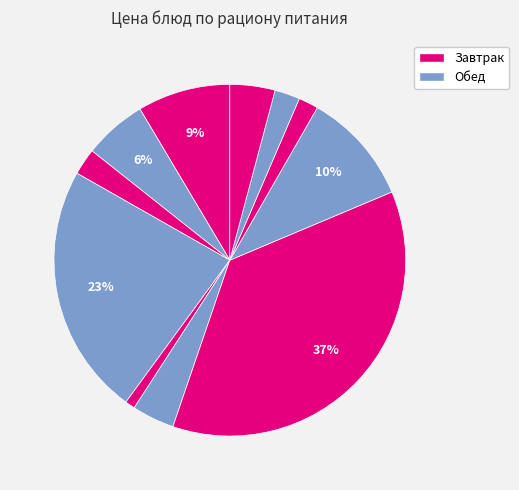

Which category has the smallest portion of the pie?

Соус красный основной